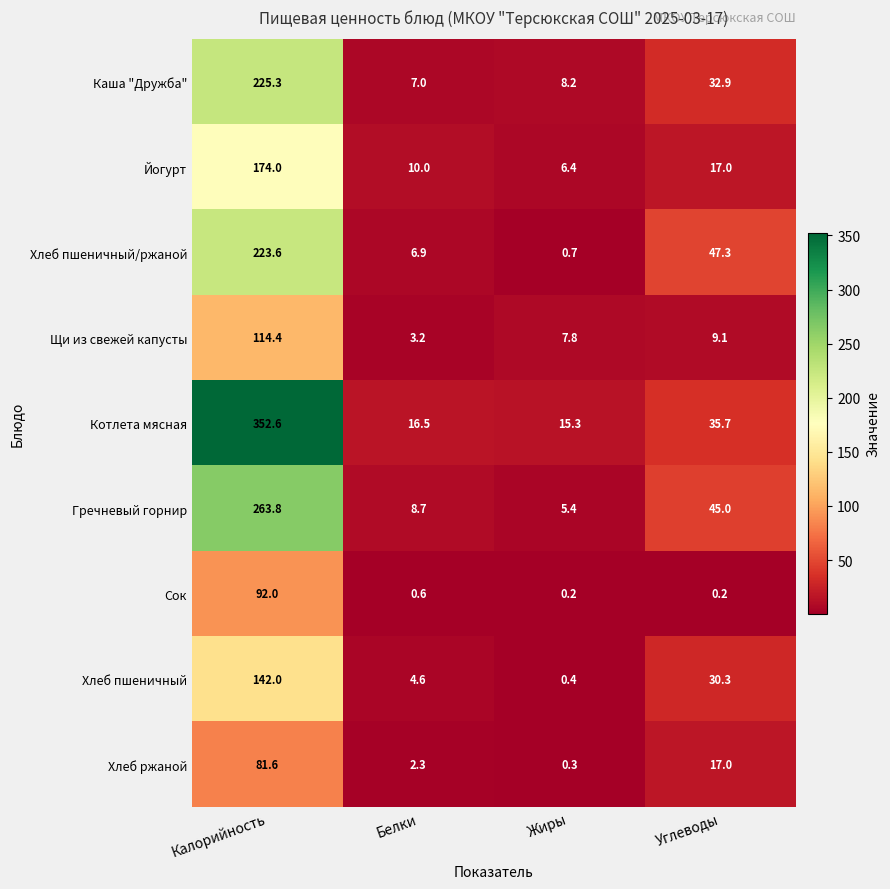

At how many categories does at least one series exceed 210?

1